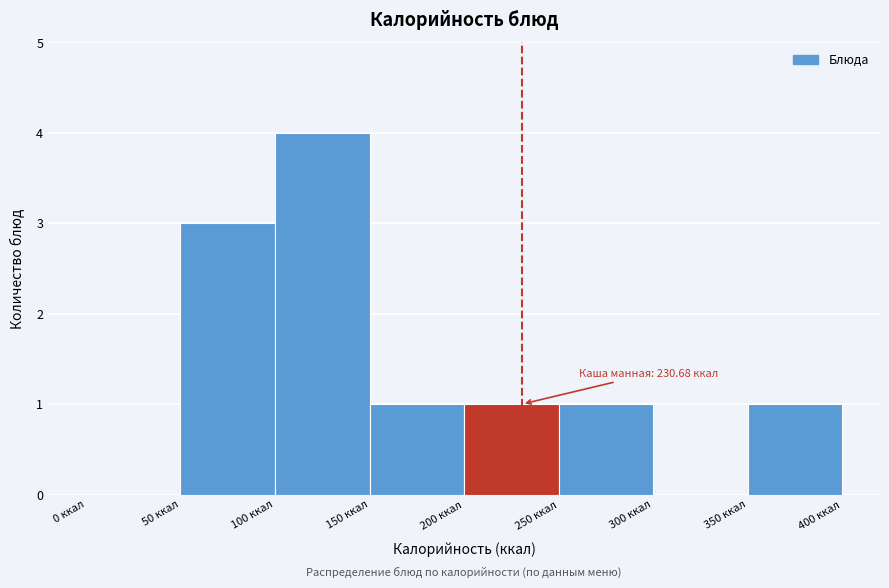

Which range on the x-axis has the tallest bar?

100 to 150